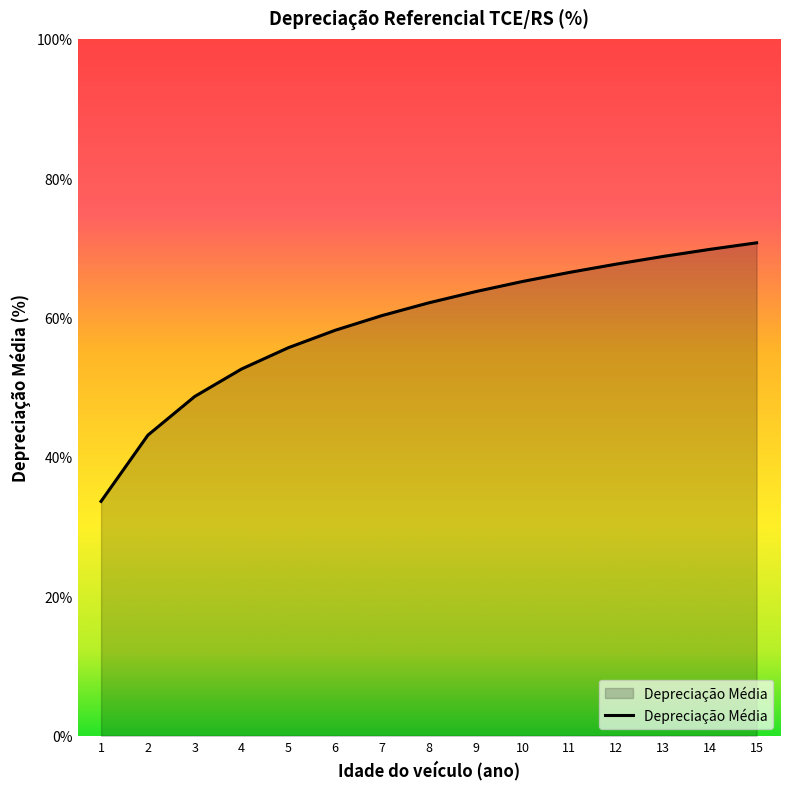

What is the approximate value at 1?

33.6